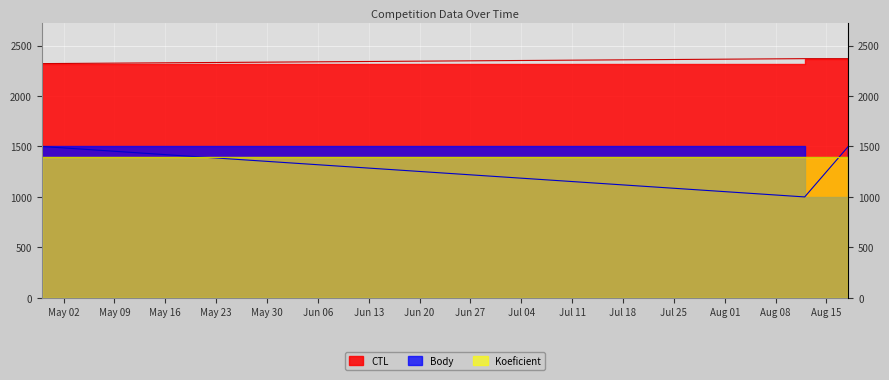

At how many categories does at least one series exceed 1469?

3